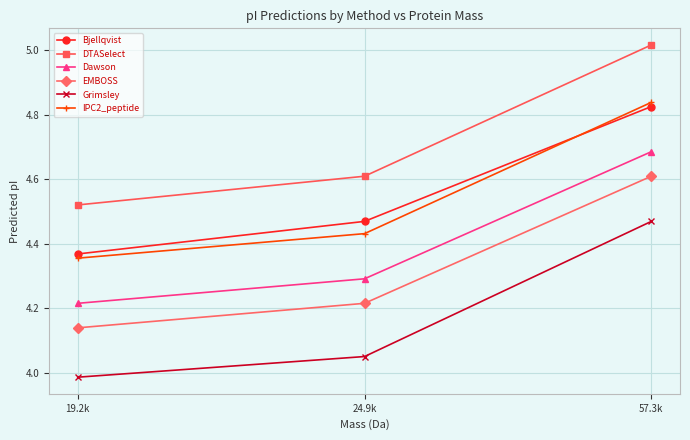

What position from the left is 57.3k?

3